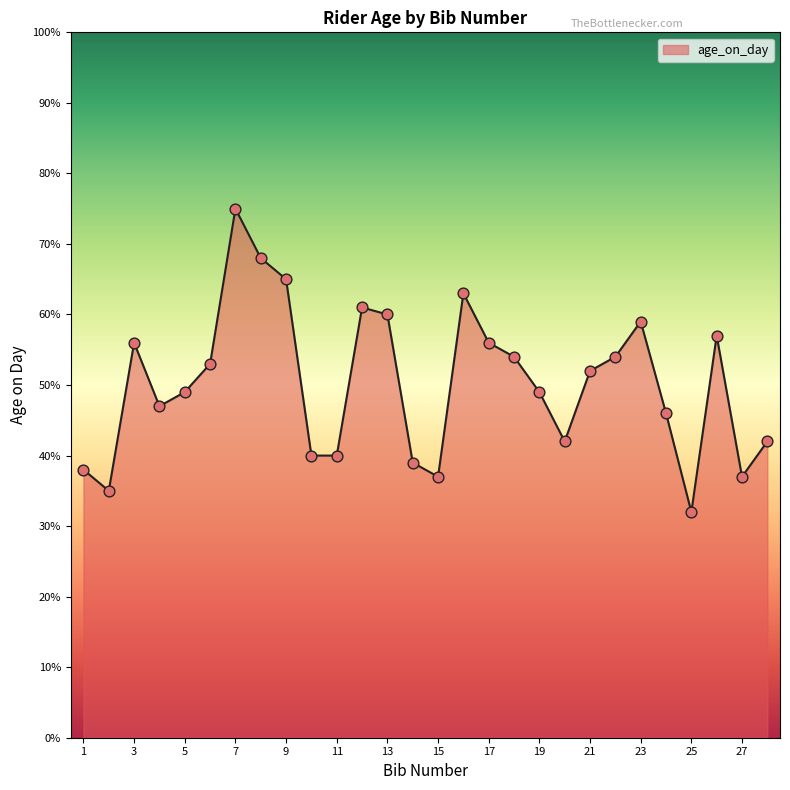

What is the smallest value displayed?

32